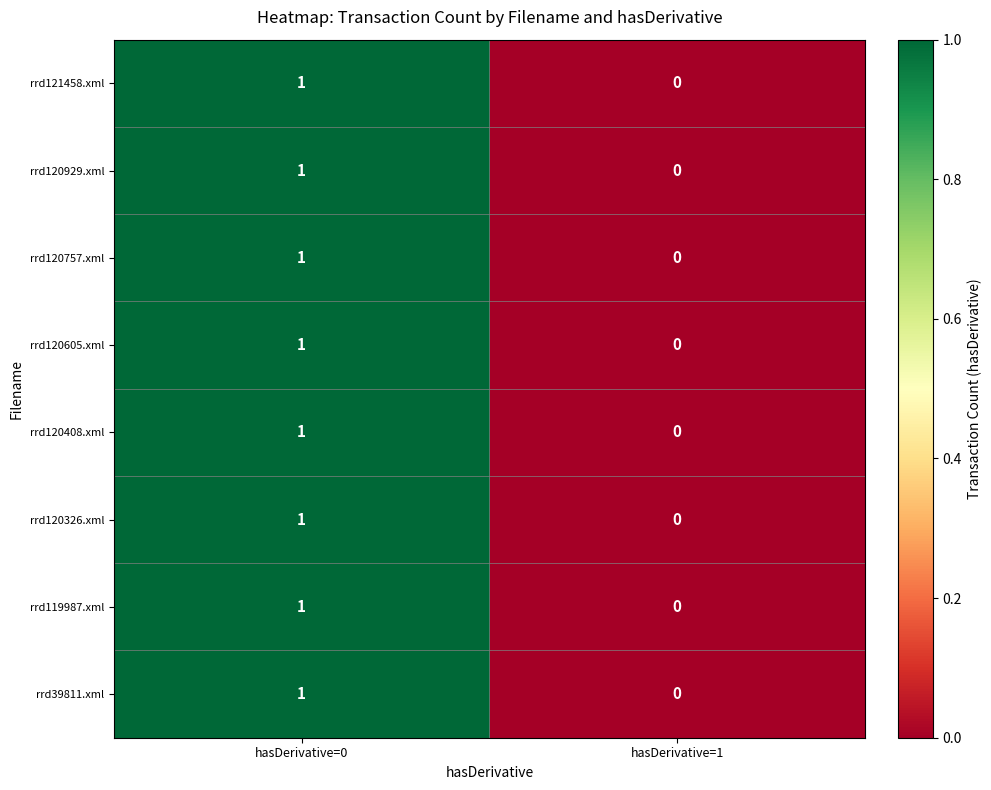

List the labels in order of rrd119987.xml value, largest first.

hasDerivative=0, hasDerivative=1